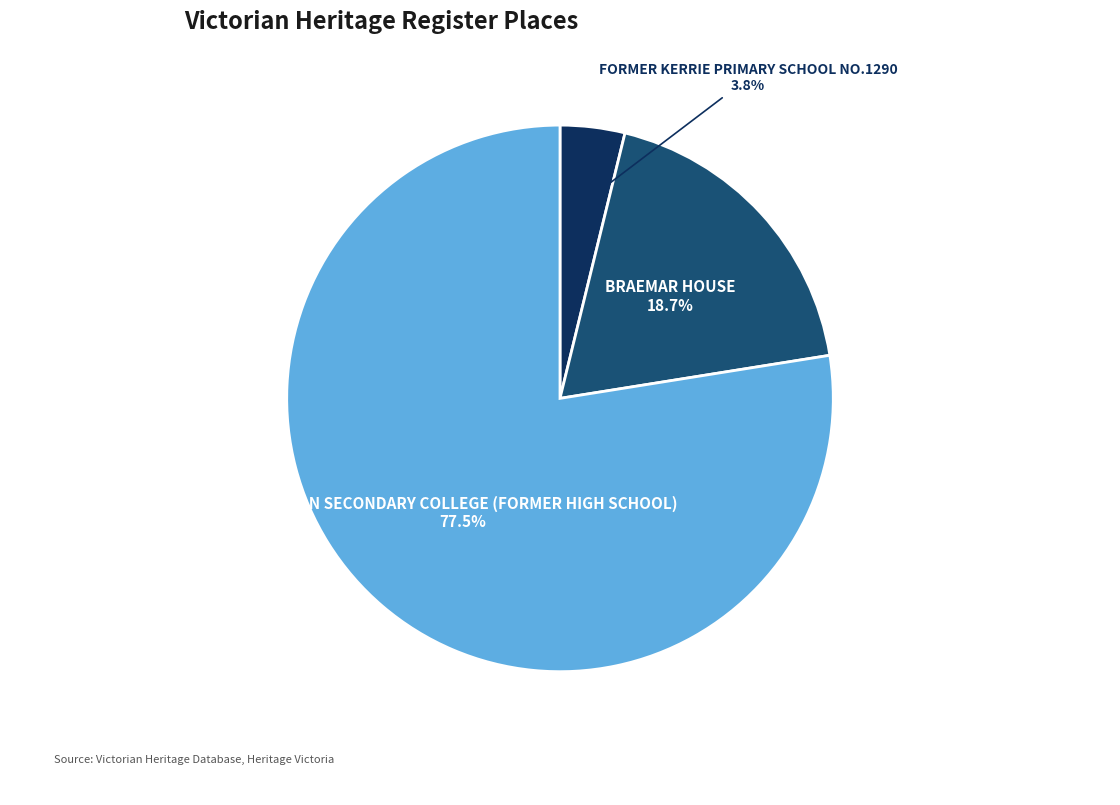

True or false: FORMER KERRIE PRIMARY SCHOOL NO.1290 accounts for 4% of the total.

True